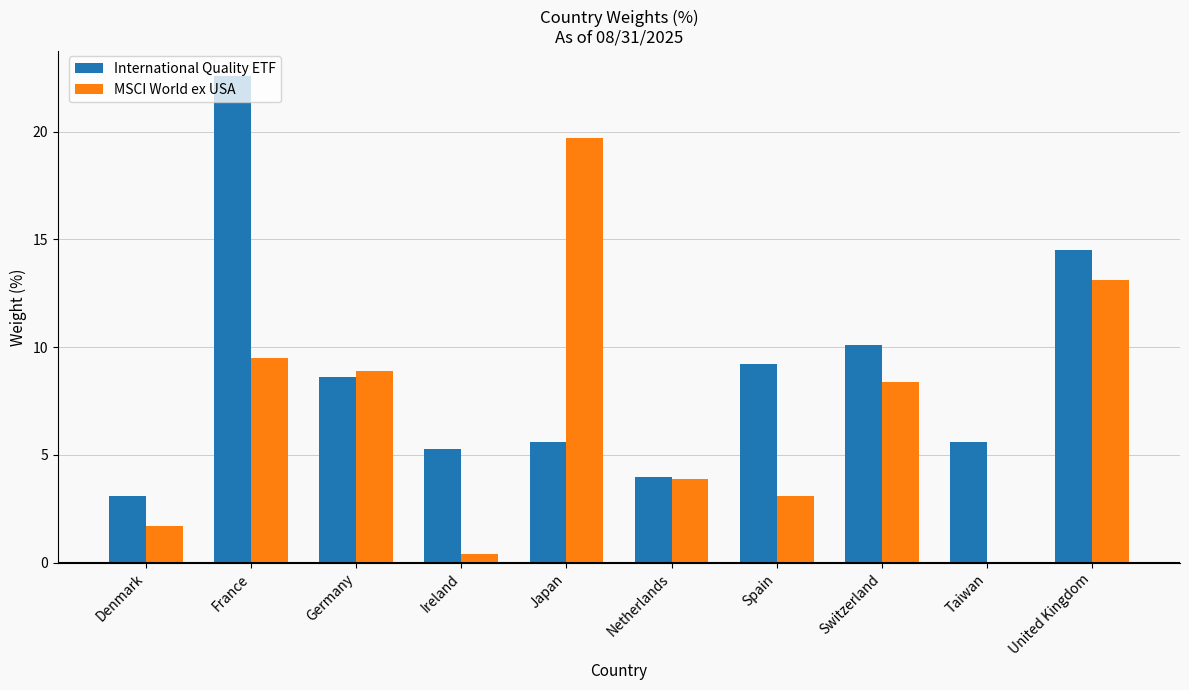

Count the number of categories in the chart.

10